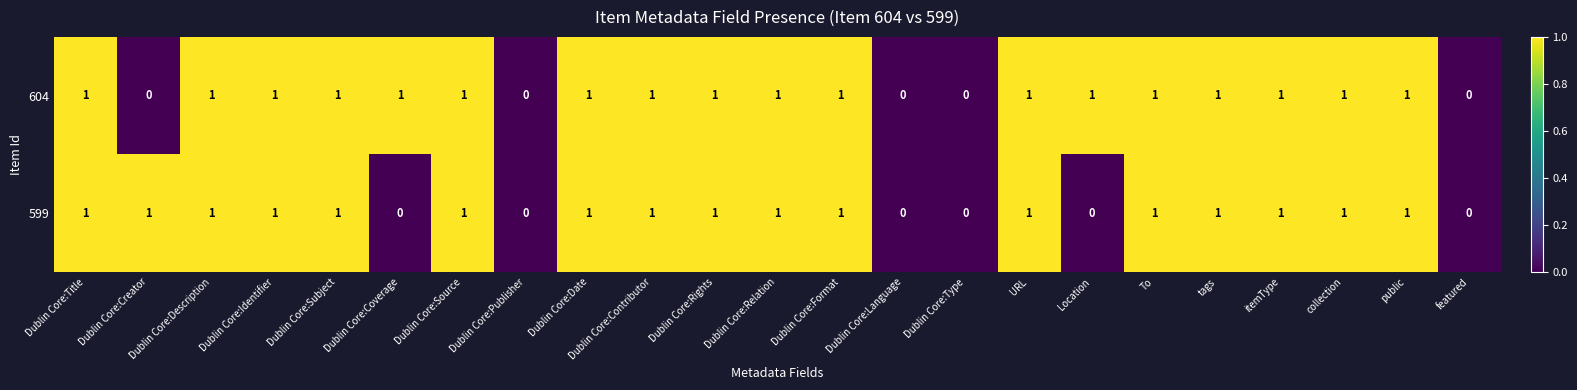

Count the 604 values in the range 1 to 2.

18